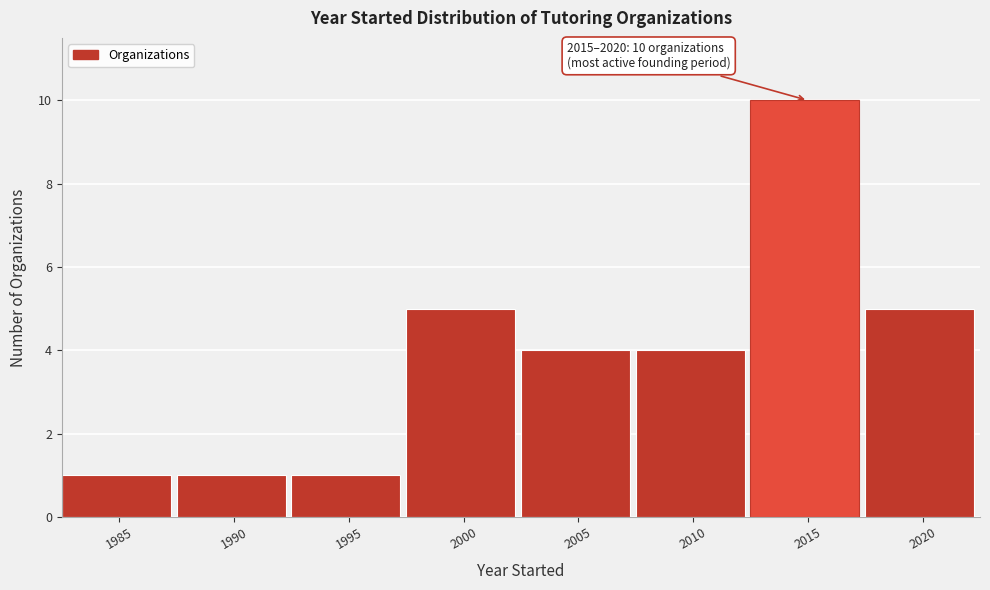

Reading left to right, what are all the values shown in this chart?

1	1	1	5	4	4	10	5